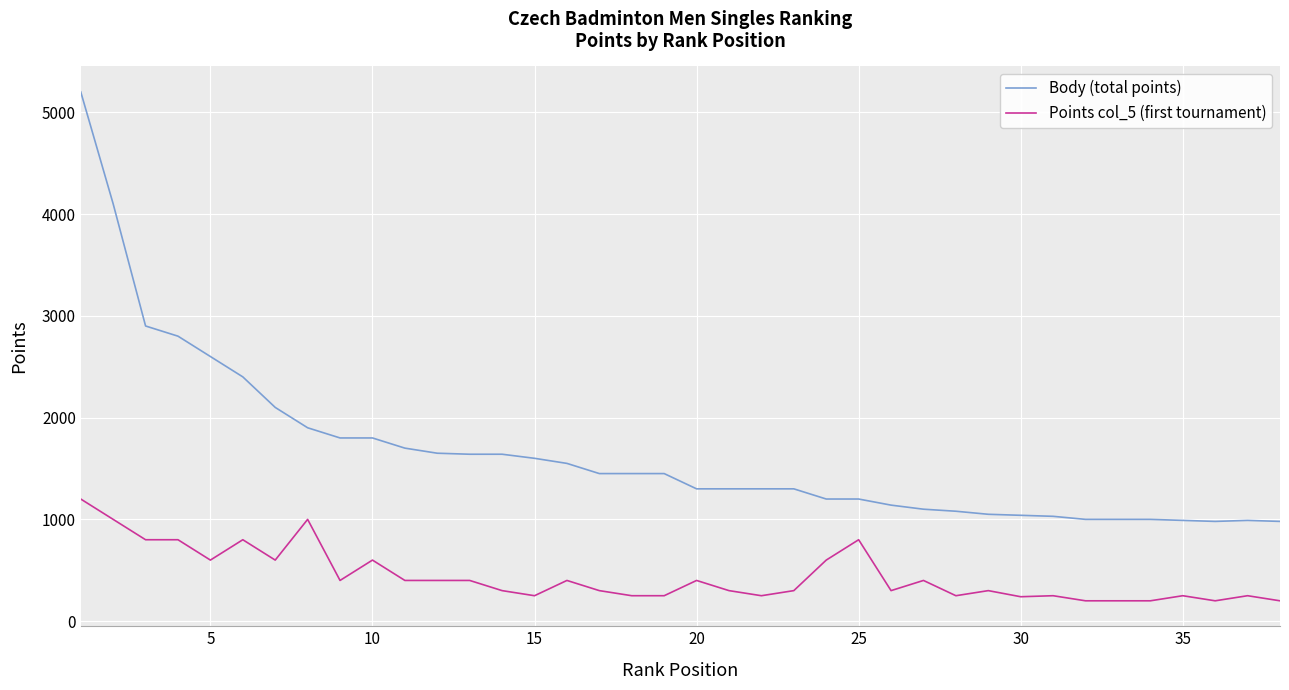

List the series in order of their peak value, lowest first.

Points col_5 (first tournament), Body (total points)